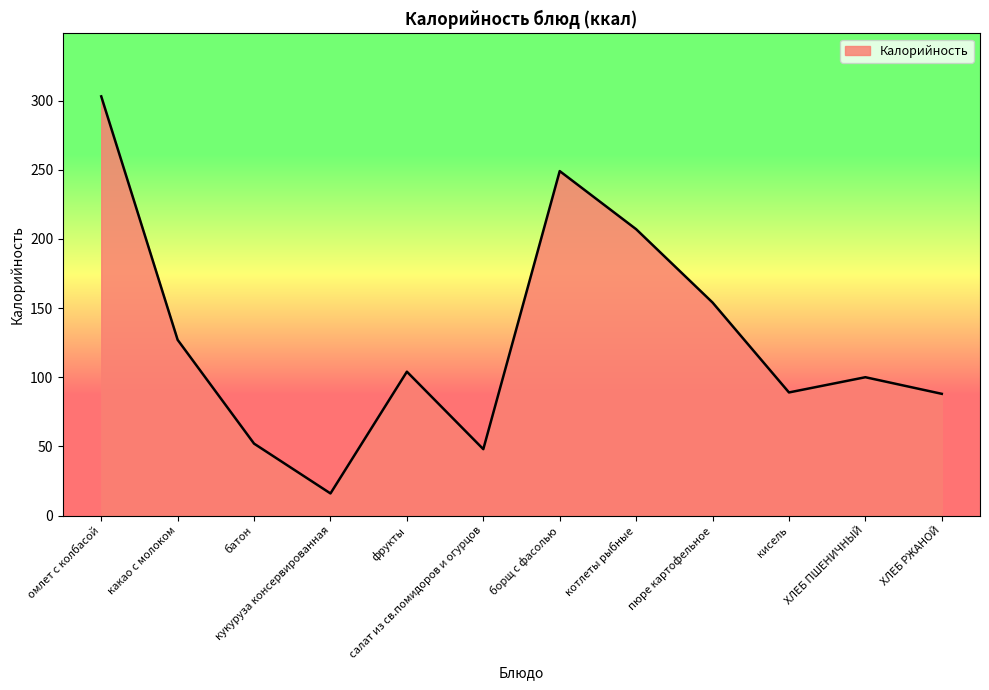

At which category does the chart reach its minimum across all series?

кукуруза консервированная